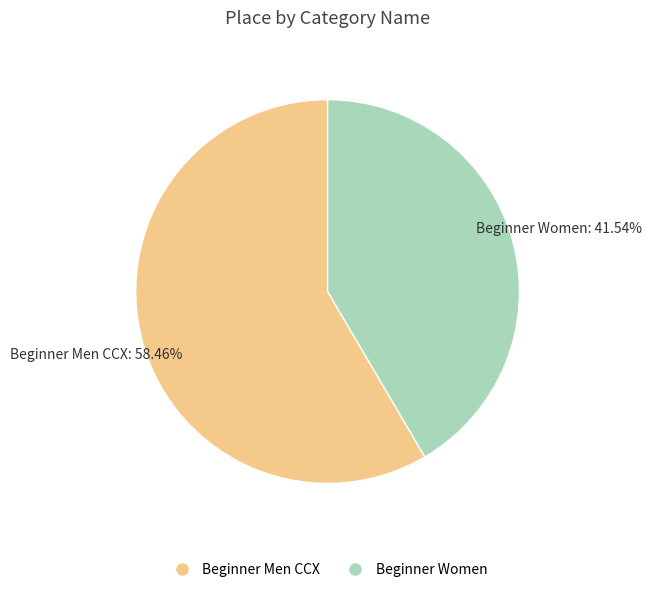

Rank the categories by value from lowest to highest.

Beginner Women, Beginner Men CCX